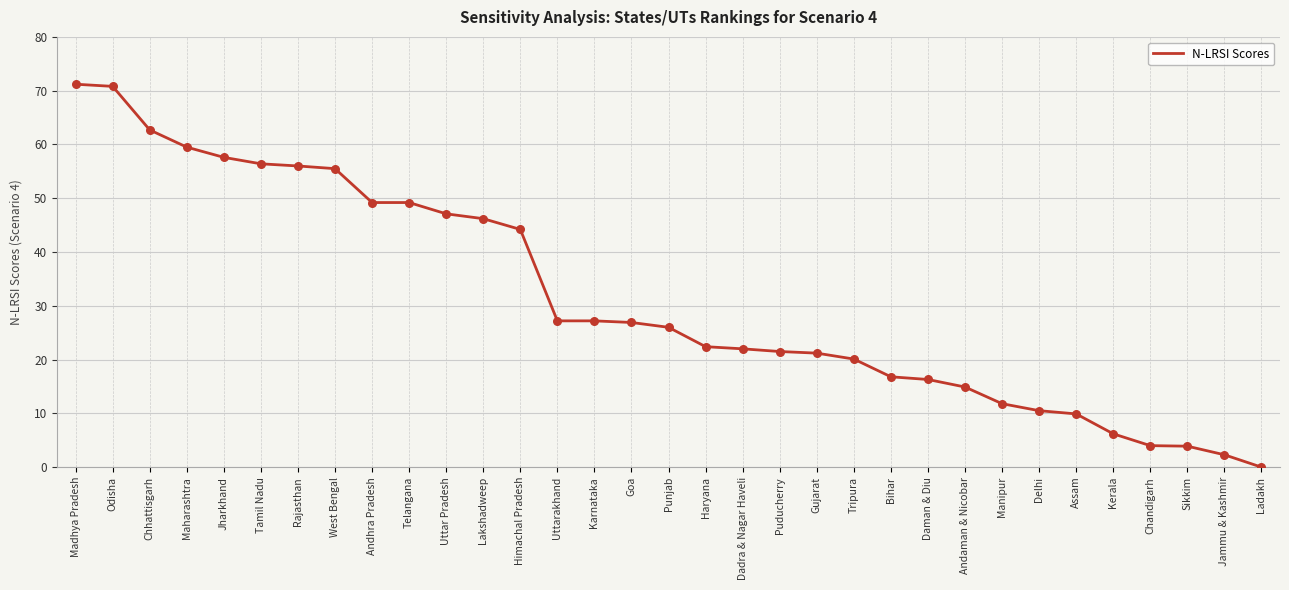

What is the ratio of the value at Odisha to the value at Punjab?

2.7